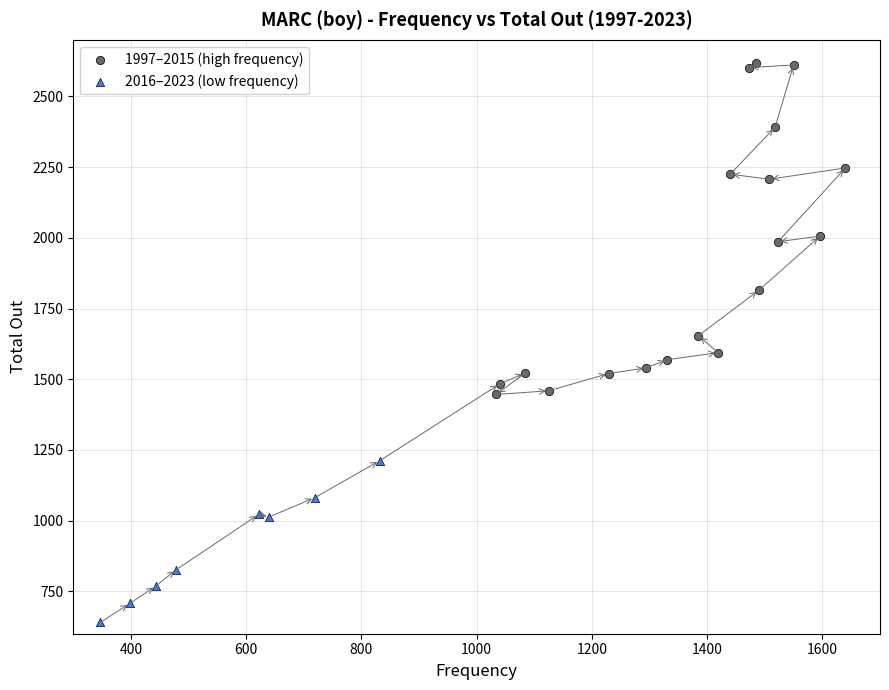

What are all the series names shown in the legend?

1997–2015 (high frequency), 2016–2023 (low frequency)